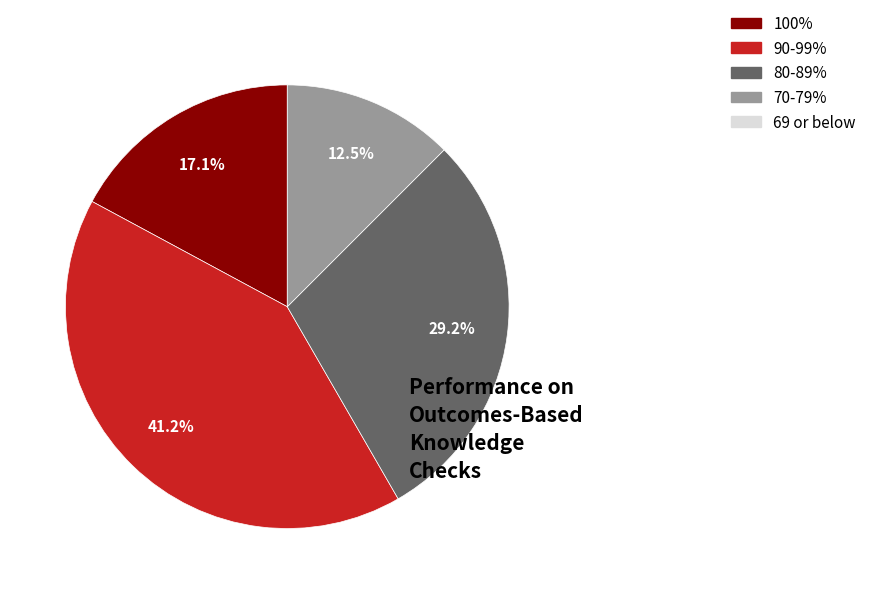

Is there a majority slice in this chart?

No